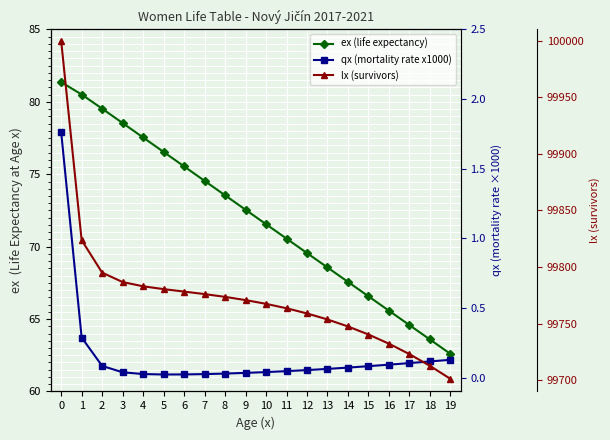

Which label corresponds to the smallest value in the chart?

5